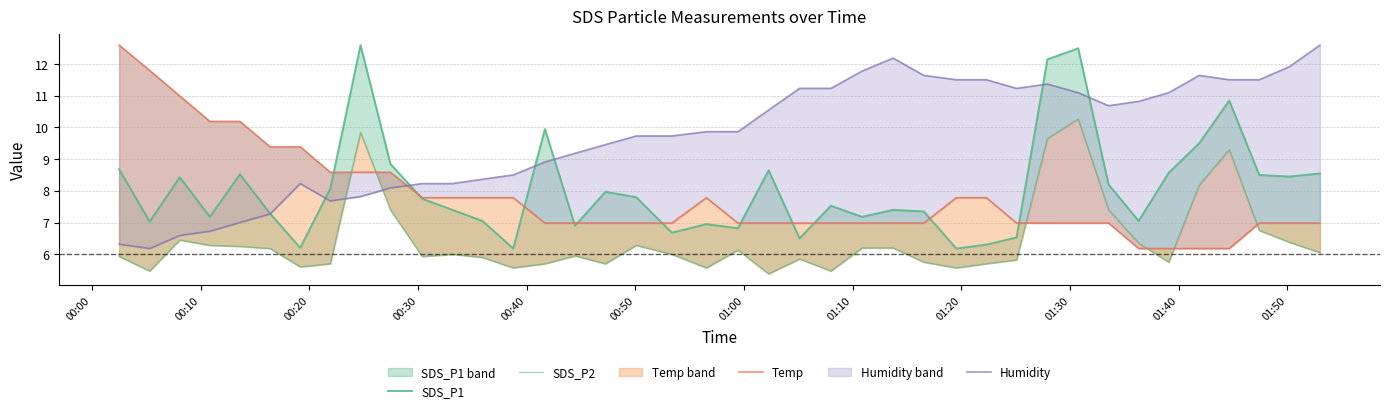

Where does the SDS_P1 series first go above 7?

00:00